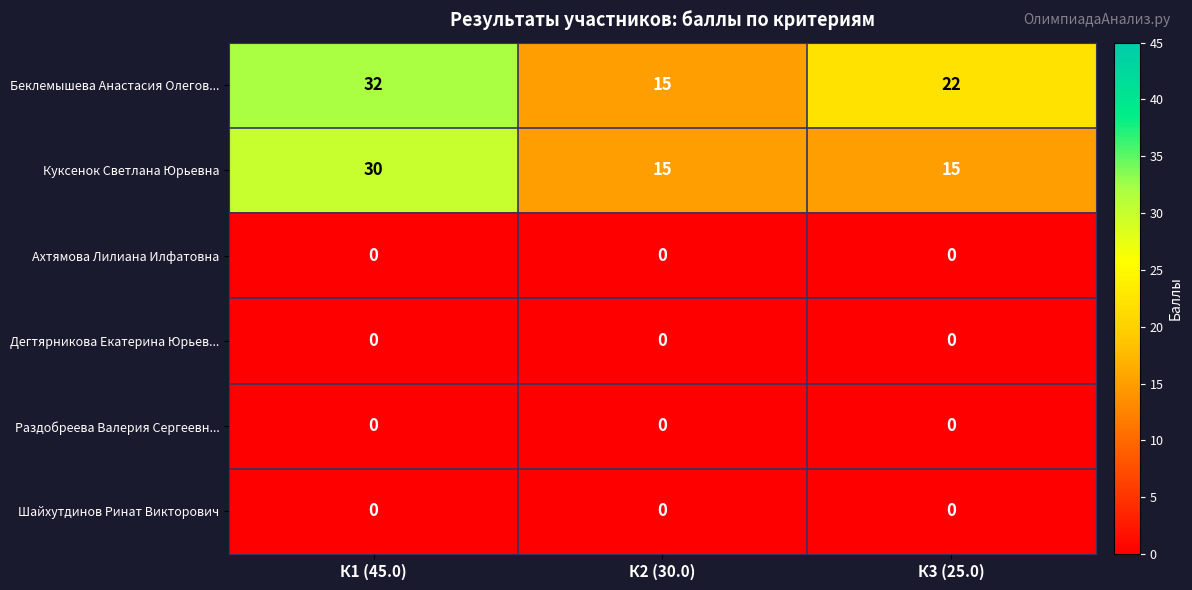

What is the difference between the highest and lowest values at К3 (25.0)?

22